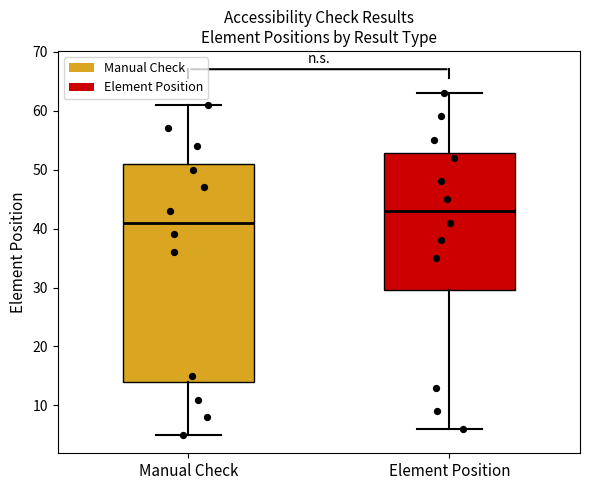

Comparing the boxes themselves (not the whiskers), which one is the tallest?

Manual Check